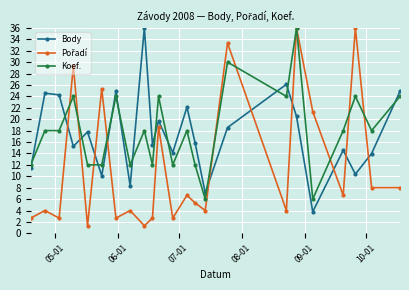

At how many categories does at least one series exceed 35?

3